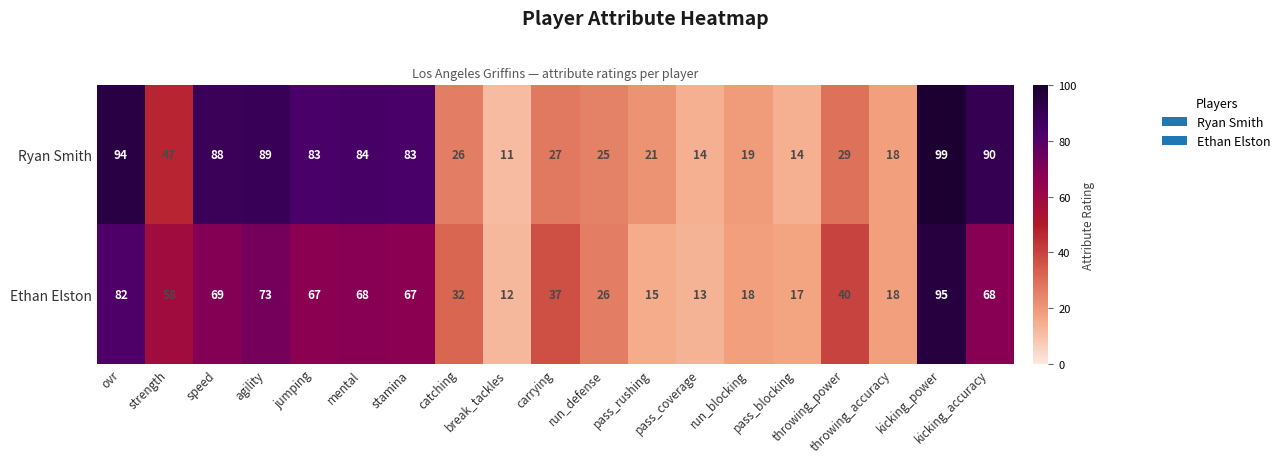

What is the difference between the maximum and second lowest values in the Ethan Elston series?

82